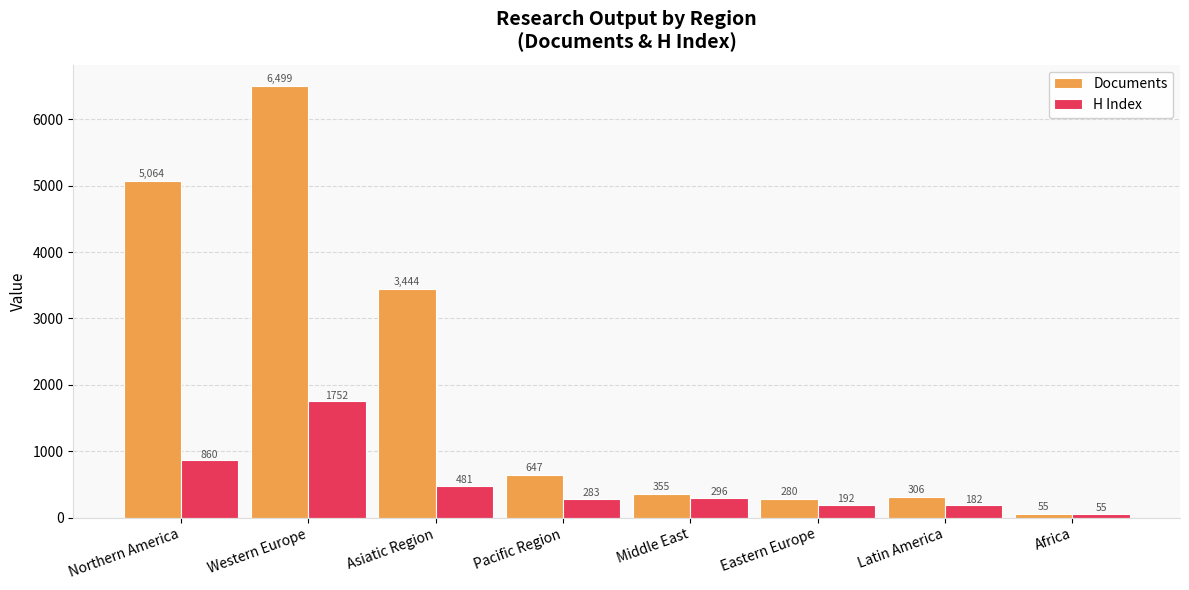

Are the bars horizontal?

No